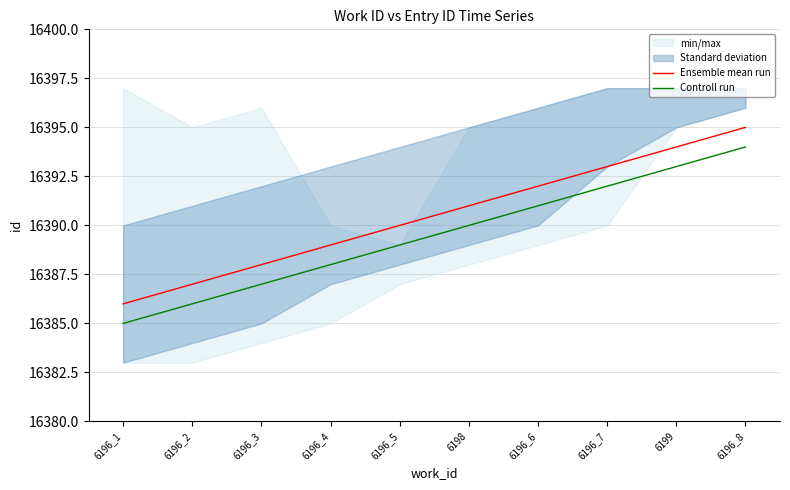

Rank the categories by Controll run value from lowest to highest.

6196_1, 6196_2, 6196_3, 6196_4, 6196_5, 6198, 6196_6, 6196_7, 6199, 6196_8